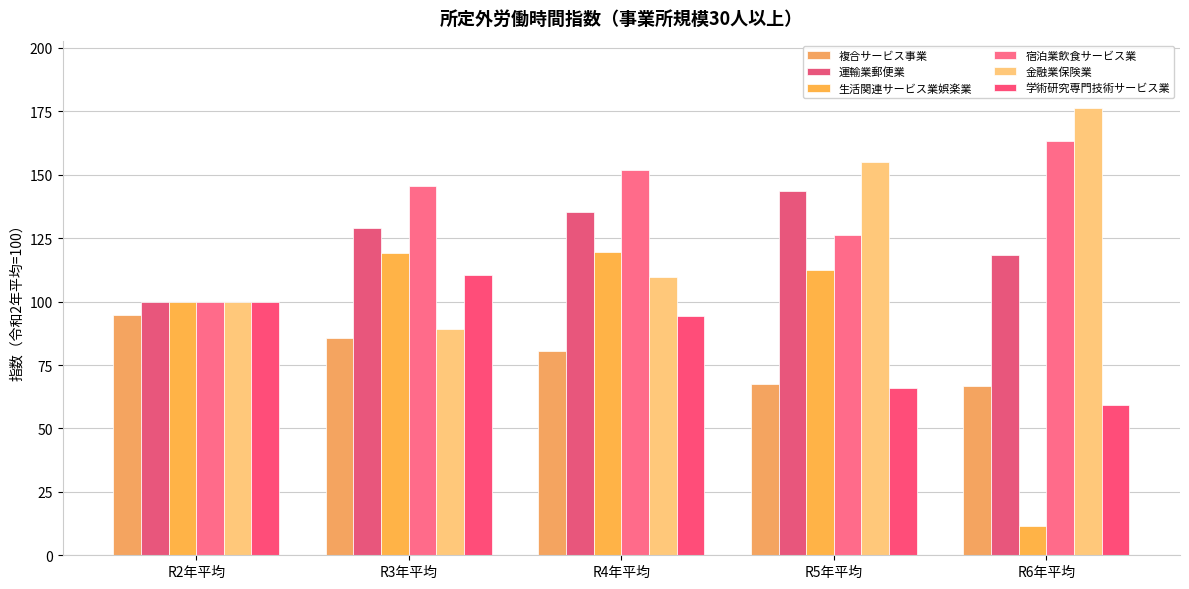

List the series in order of their peak value, highest first.

金融業保険業, 宿泊業飲食サービス業, 運輸業郵便業, 生活関連サービス業娯楽業, 学術研究専門技術サービス業, 複合サービス事業